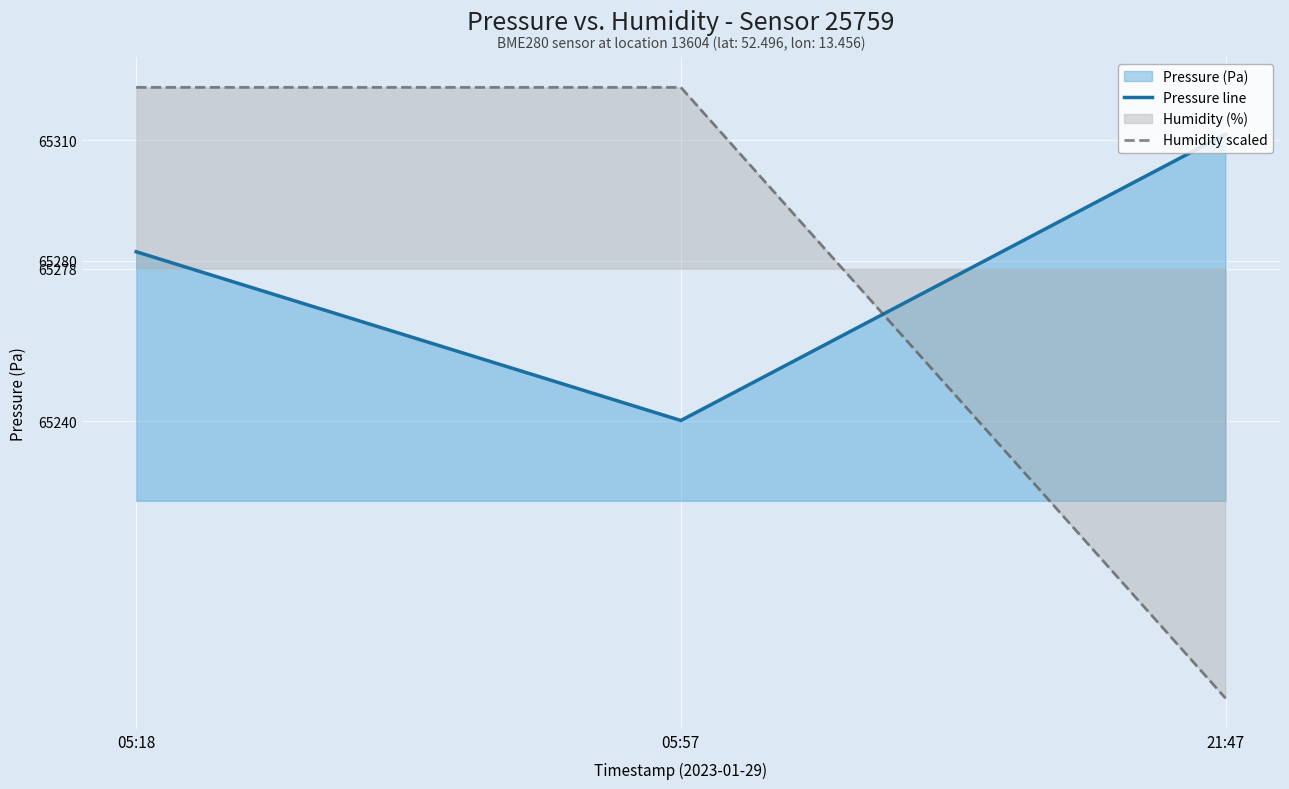

Is the value of humidity at 21:47 greater than the value of pressure at 05:57?

No